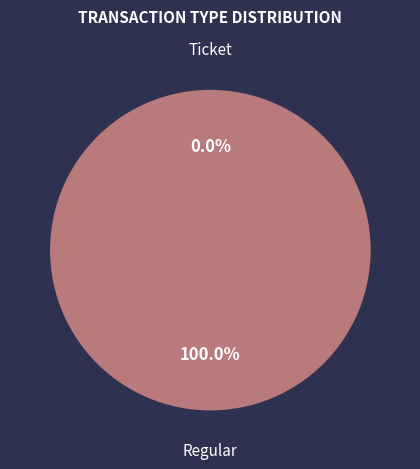

Do Ticket and Regular together represent more than half of the pie?

Yes